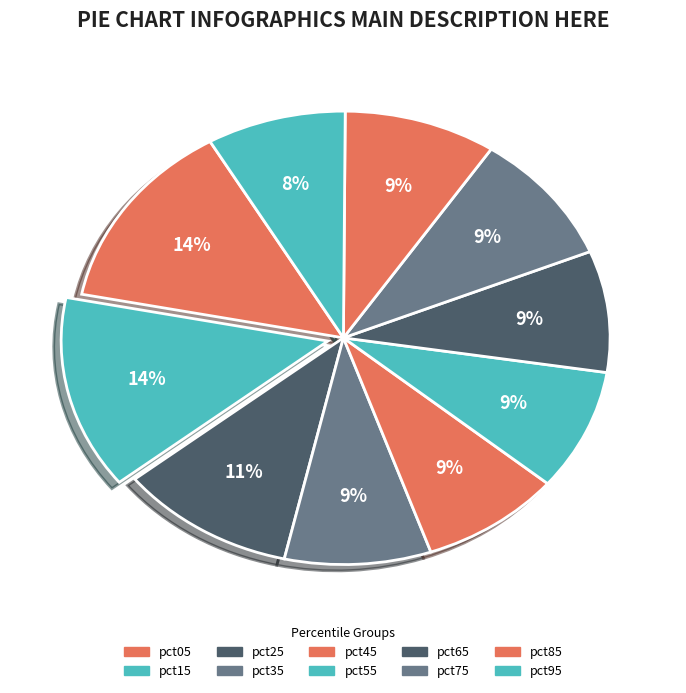

Does pct75 represent more than half of the total?

No